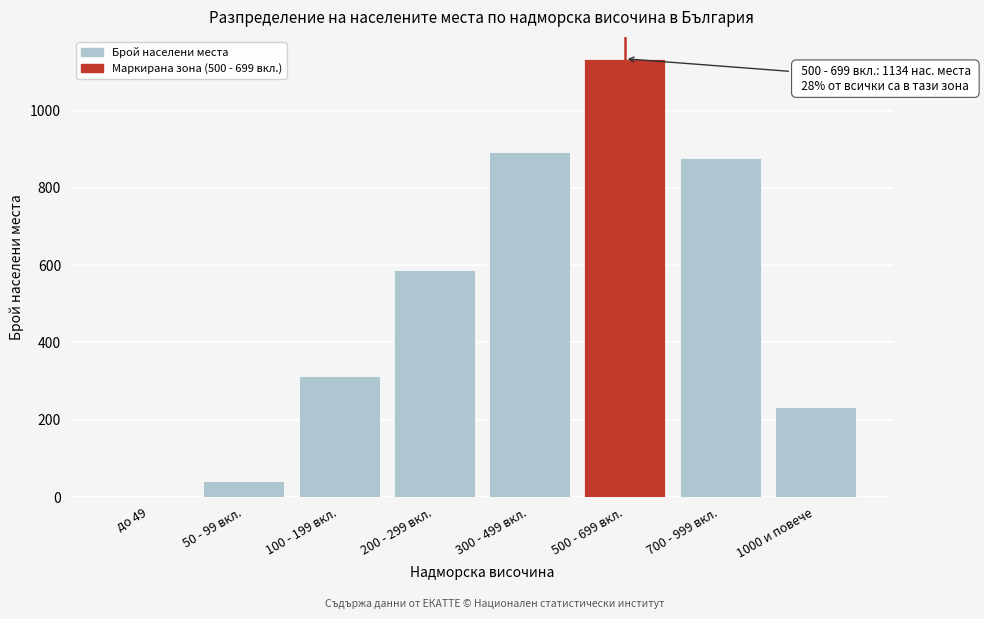

Reading right to left, list all the values displayed in this chart.

1000 и повече=234	700 - 999 вкл.=876	500 - 699 вкл.=1134	300 - 499 вкл.=892	200 - 299 вкл.=587	100 - 199 вкл.=312	50 - 99 вкл.=42	до 49=0